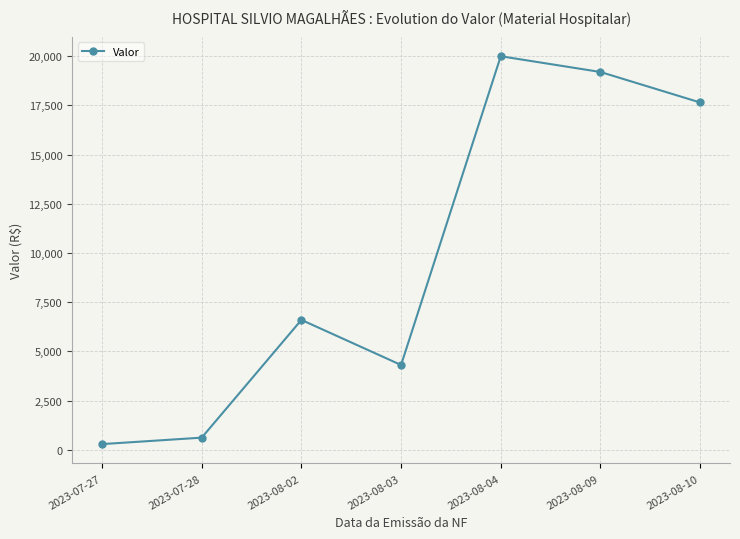

Where is the first local maximum?

2023-08-02